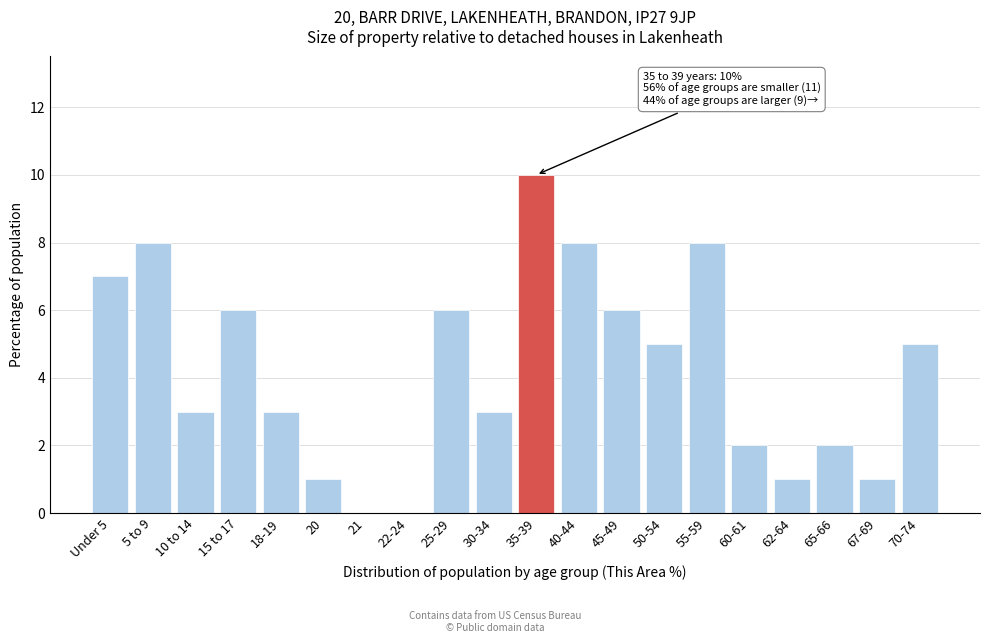

Reading left to right, list all the values displayed in this chart.

Under 5=7	5 to 9=8	10 to 14=3	15 to 17=6	18-19=3	20=1	21=0	22-24=0	25-29=6	30-34=3	35-39=10	40-44=8	45-49=6	50-54=5	55-59=8	60-61=2	62-64=1	65-66=2	67-69=1	70-74=5